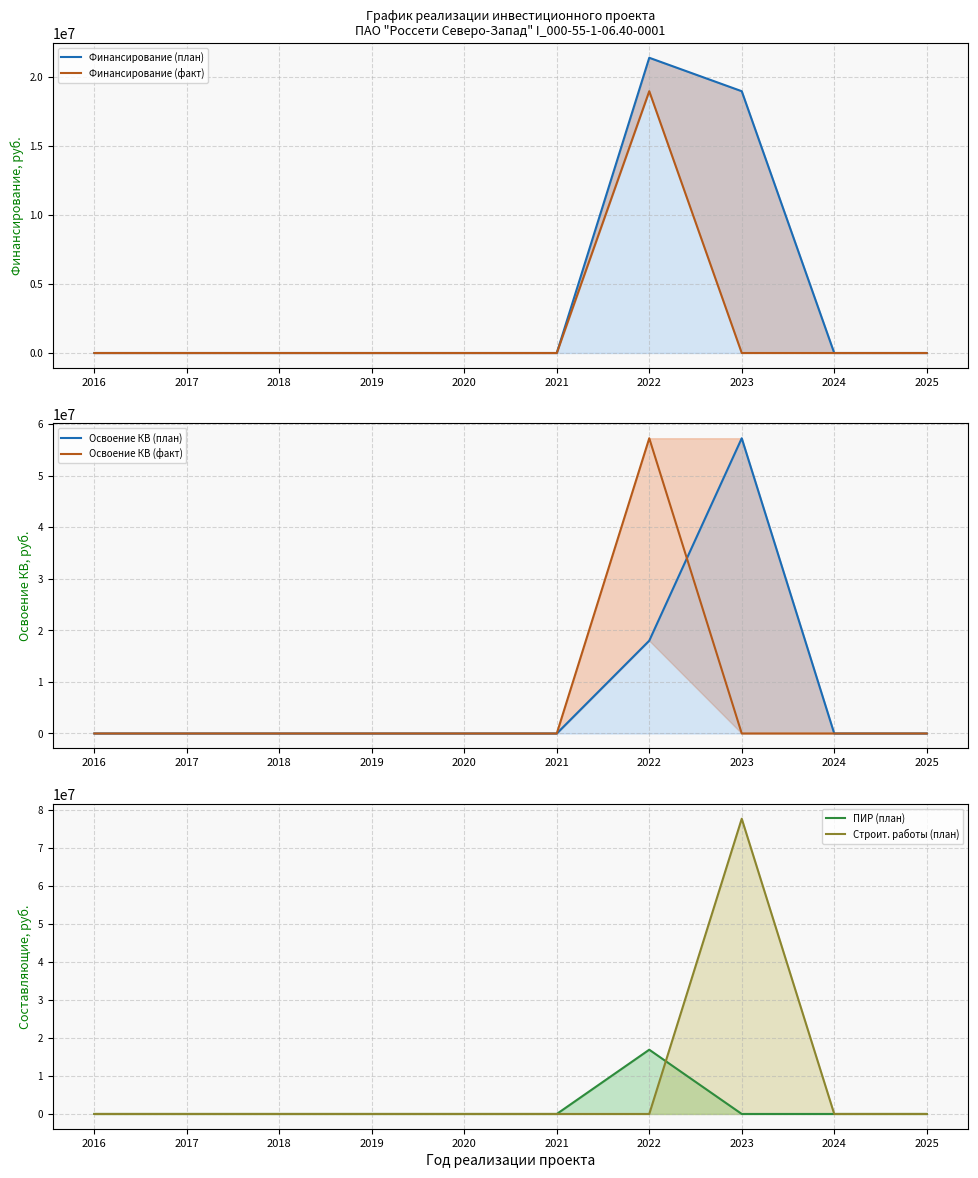

Reading right to left, extract all data points from this chart.

Финансирование (план): 2025=0	2024=0	2023=18948145	2022=21368987	2021=0	2020=0	2019=0	2018=0	2017=0	2016=0
Финансирование (факт): 2025=0	2024=0	2023=0	2022=18948145	2021=0	2020=0	2019=0	2018=0	2017=0	2016=0
Освоение КВ (план): 2025=0	2024=0	2023=57224000	2022=17991000	2021=0	2020=0	2019=0	2018=0	2017=0	2016=0
Освоение КВ (факт): 2025=0	2024=0	2023=0	2022=57224000	2021=0	2020=0	2019=0	2018=0	2017=0	2016=0
ПИР (план): 2025=0	2024=0	2023=0	2022=16889935	2021=0	2020=0	2019=0	2018=0	2017=0	2016=0
Строит. работы (план): 2025=0	2024=0	2023=77601000	2022=0	2021=0	2020=0	2019=0	2018=0	2017=0	2016=0